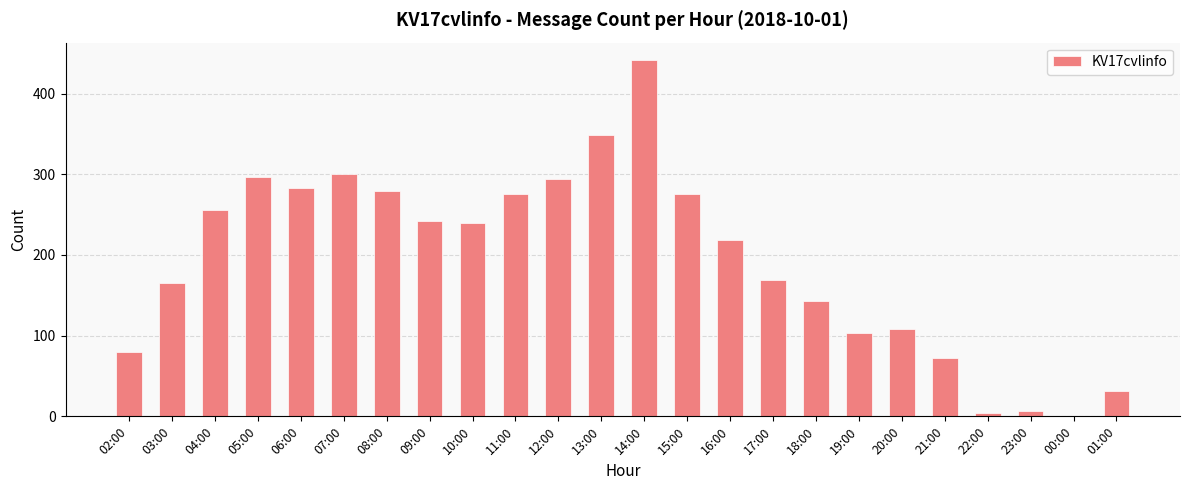

Are the bars horizontal?

No